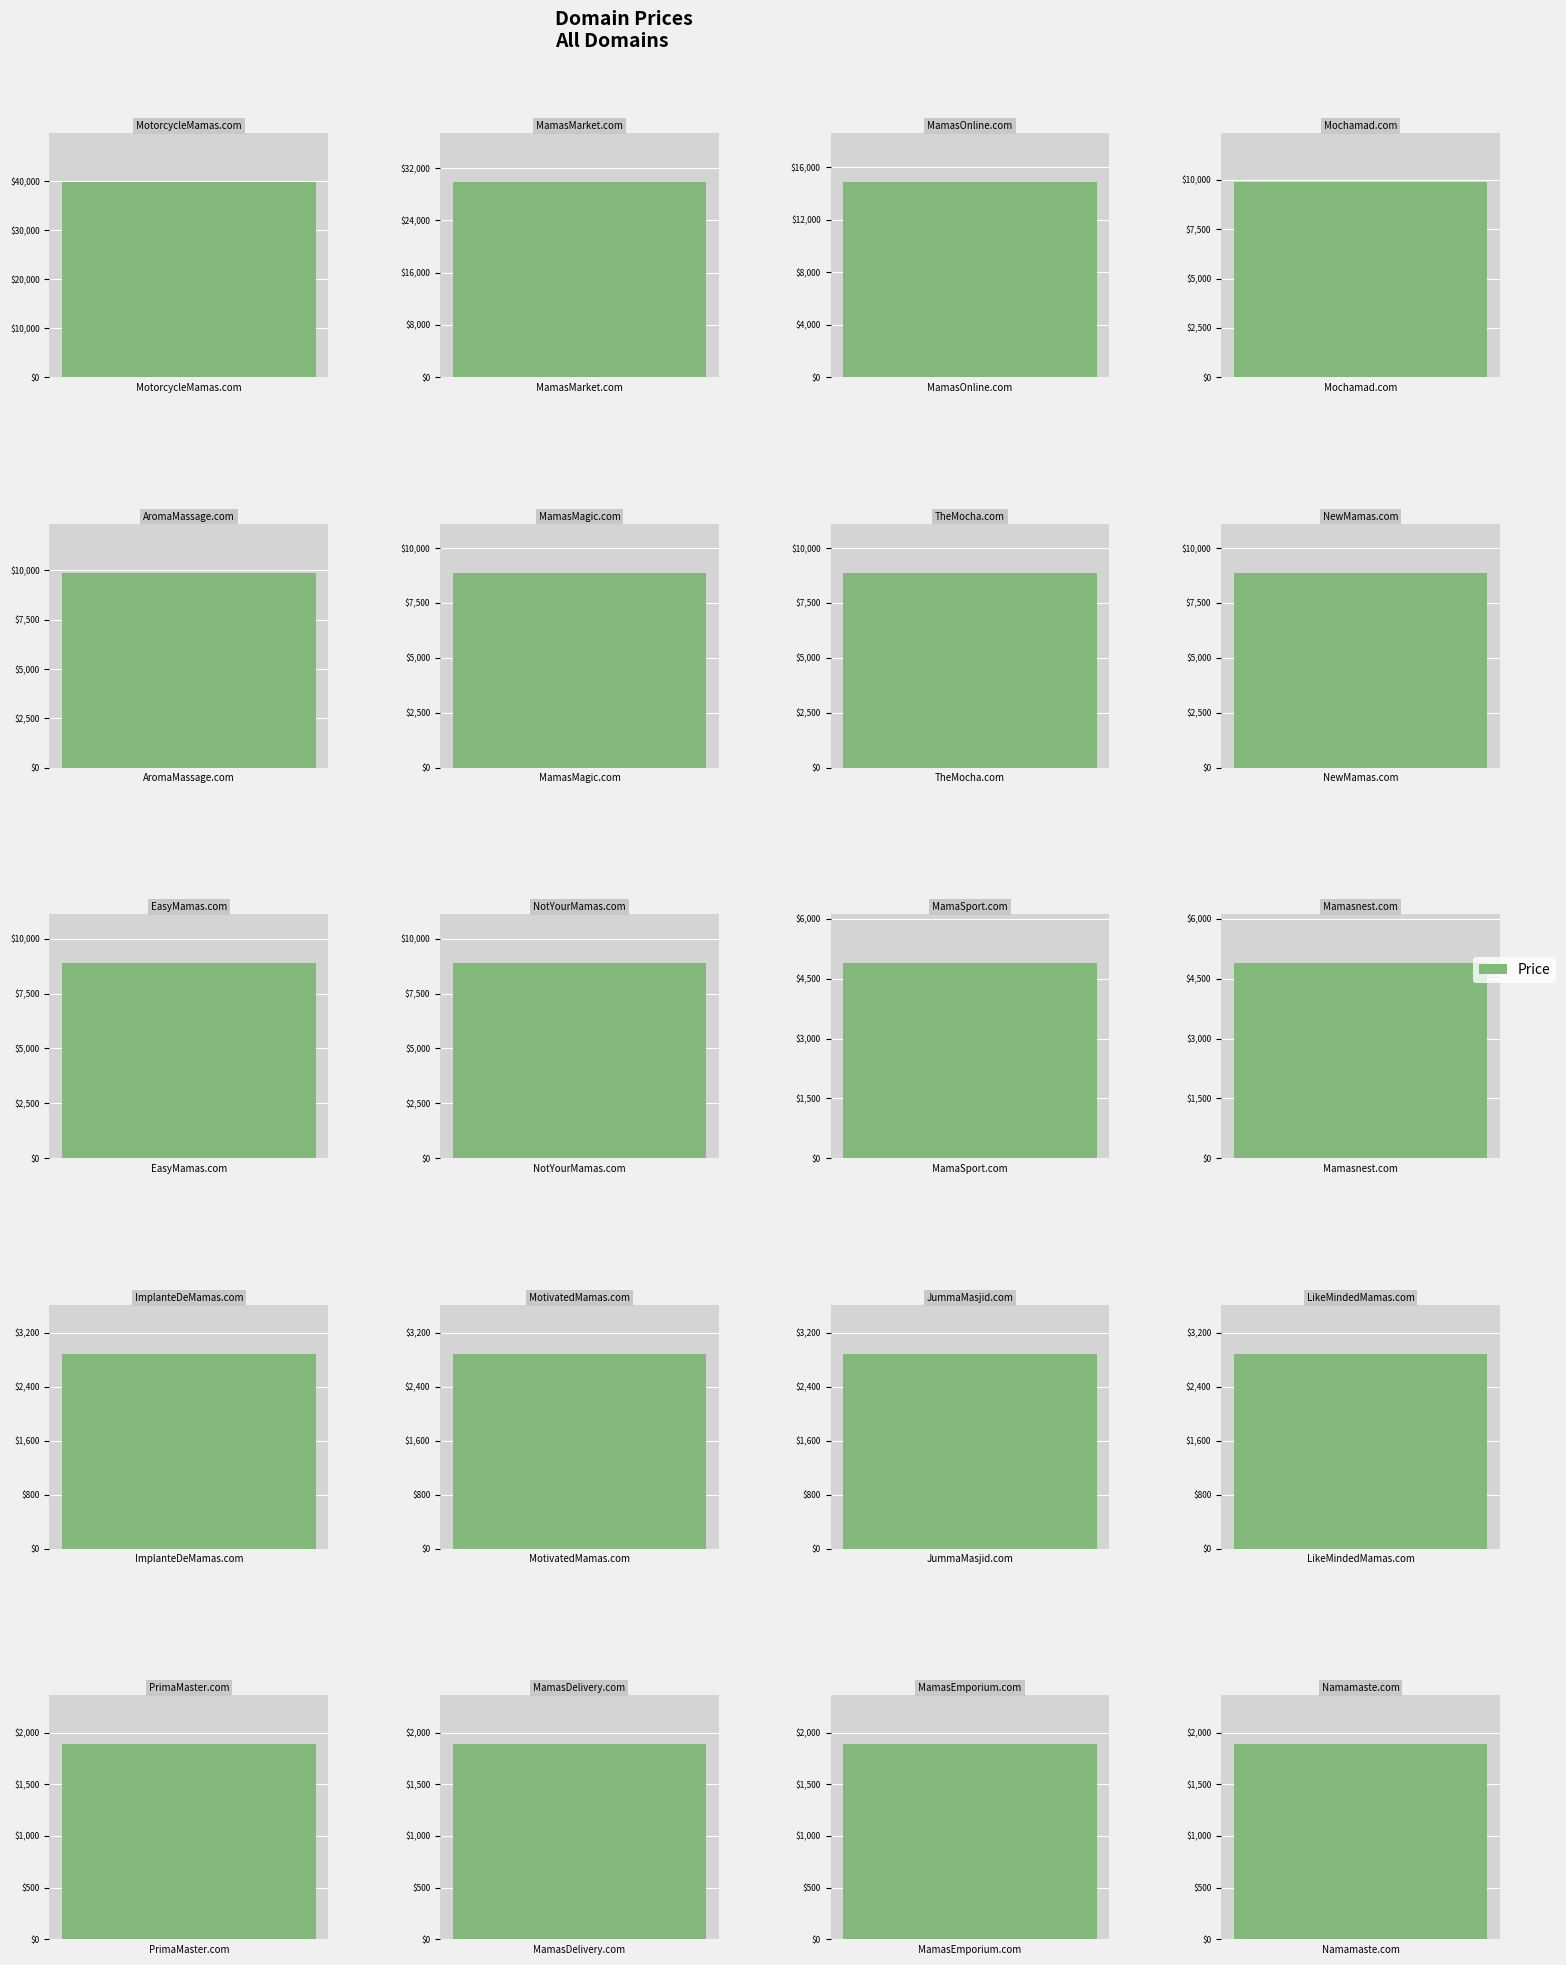

What is the average value?

8888